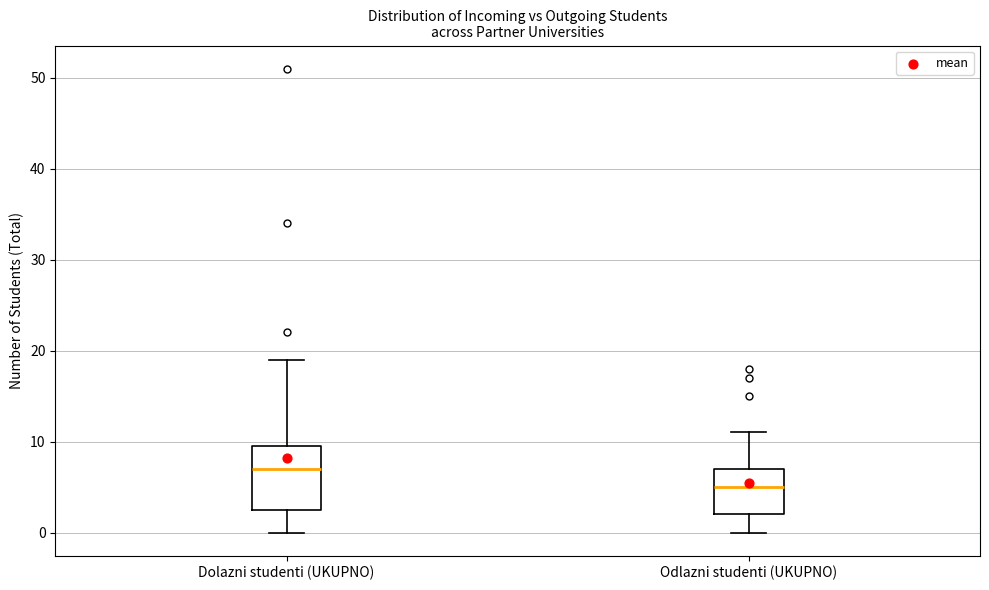

Reading left to right, transcribe this box plot: for each box, give where its median line is, the range the box spans, and where its two whiskers end, as read against the y-axis. The values are not printed on the chart, so give them approximately, as read against the axis.

Dolazni studenti (UKUPNO): median 7, box 3 to 10, whiskers 0 to 19
Odlazni studenti (UKUPNO): median 5, box 2 to 7, whiskers 0 to 11